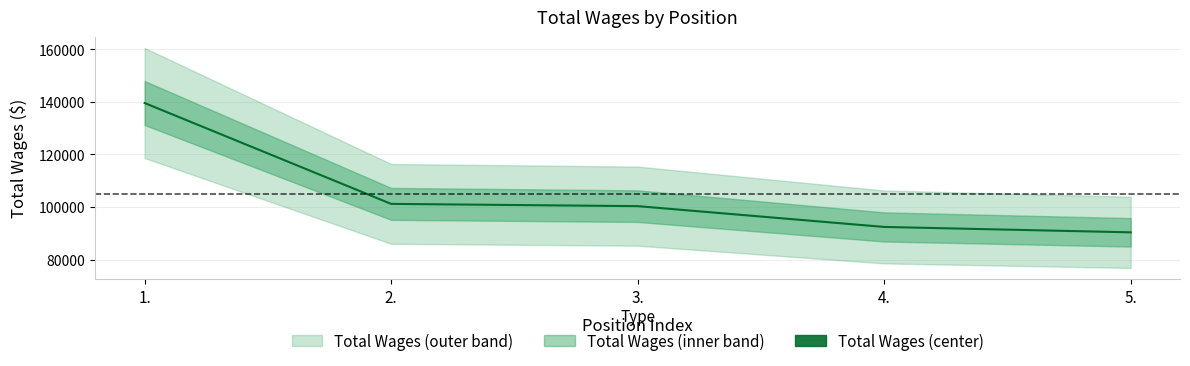

The chart shows a value of 90336 at 5.. True or false?

True